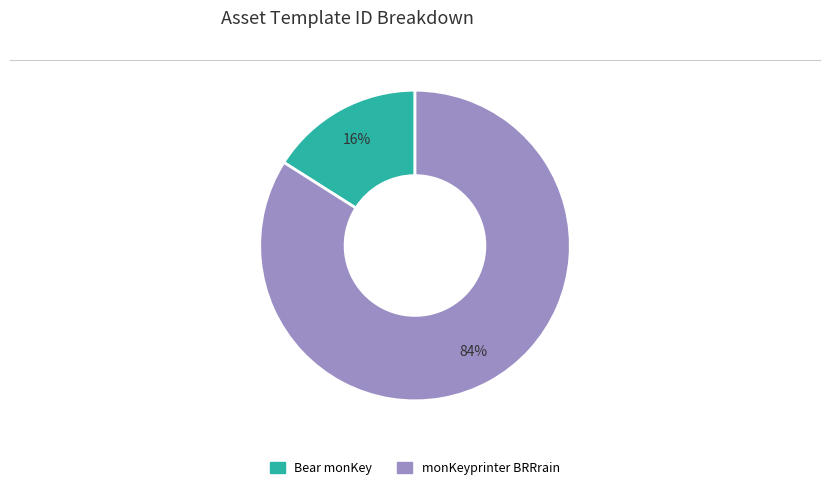

Rank the categories by value from lowest to highest.

Bear monKey, monKeyprinter BRRrain